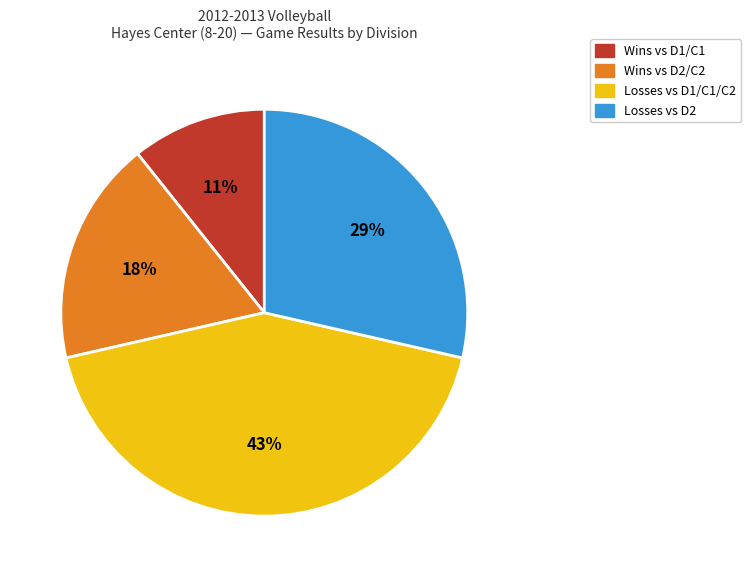

Which slice is the largest?

Losses vs D1/C1/C2